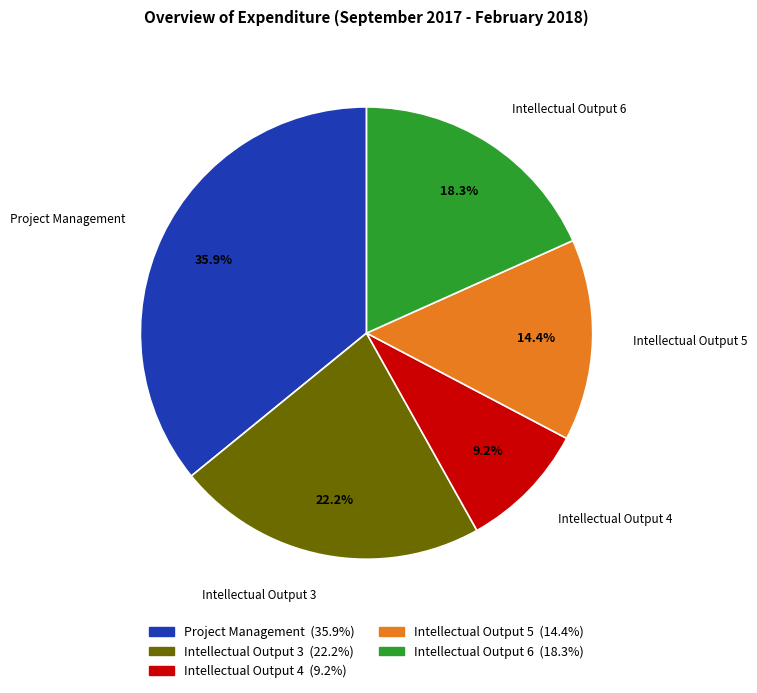

To the nearest percent, what portion does Intellectual Output 4 represent?

9%